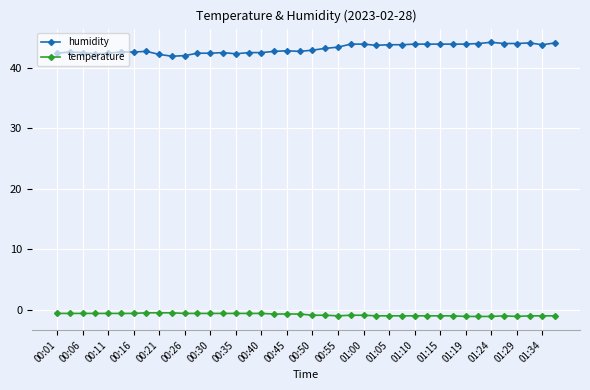

True or false: temperature and humidity intersect in this chart.

False